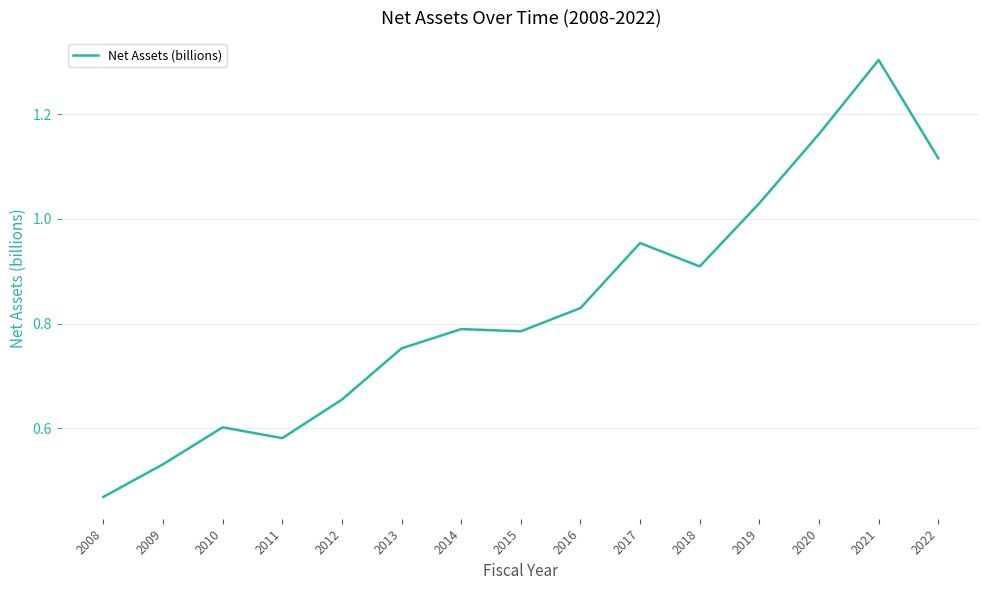

True or false: the data shows 0.9 at 2010.

False